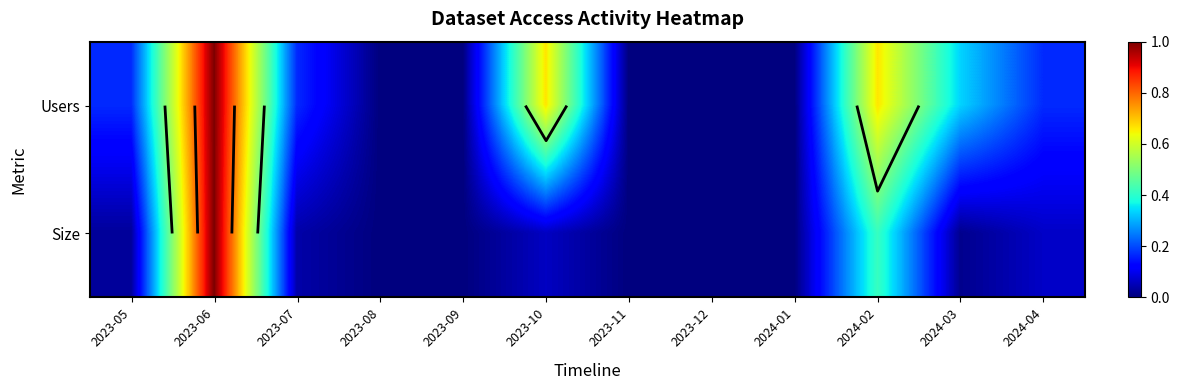

List the series in order of their overall mean, lowest first.

Size, Users